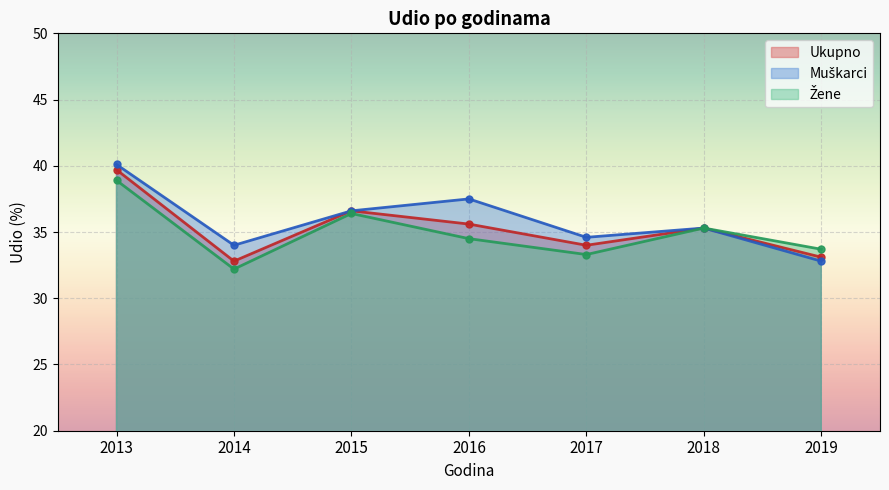

Count the number of categories in the chart.

7